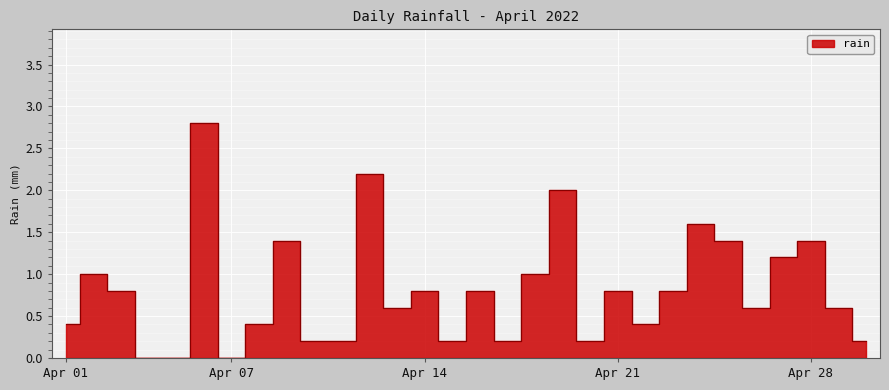

Rank the categories by value from highest to lowest.

2022-04-06, 2022-04-12, 2022-04-19, 2022-04-24, 2022-04-09, 2022-04-25, 2022-04-28, 2022-04-27, 2022-04-02, 2022-04-18, 2022-04-03, 2022-04-14, 2022-04-16, 2022-04-21, 2022-04-23, 2022-04-13, 2022-04-26, 2022-04-29, 2022-04-01, 2022-04-08, 2022-04-22, 2022-04-10, 2022-04-11, 2022-04-15, 2022-04-17, 2022-04-20, 2022-04-30, 2022-04-04, 2022-04-05, 2022-04-07